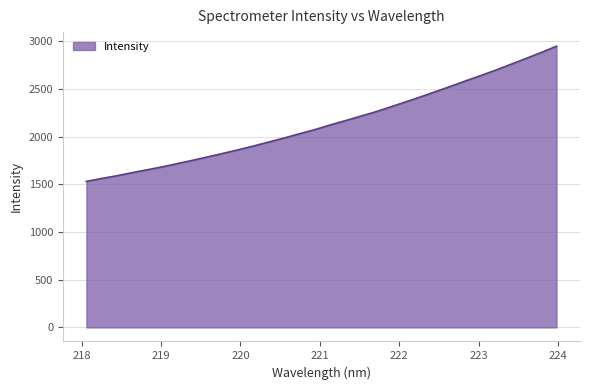

Reading right to left, what are all the values shown in this chart?

2950.5	2884.5	2822.4	2761.1	2700.1	2642.2	2586.2	2528.8	2472.8	2416.8	2363.3	2310.5	2258.8	2212.6	2166.2	2120.9	2072.3	2029.9	1985.9	1944.1	1902.7	1863.4	1825.7	1789.4	1753.2	1718.7	1684.6	1653.2	1623.3	1590.7	1562.3	1532.1